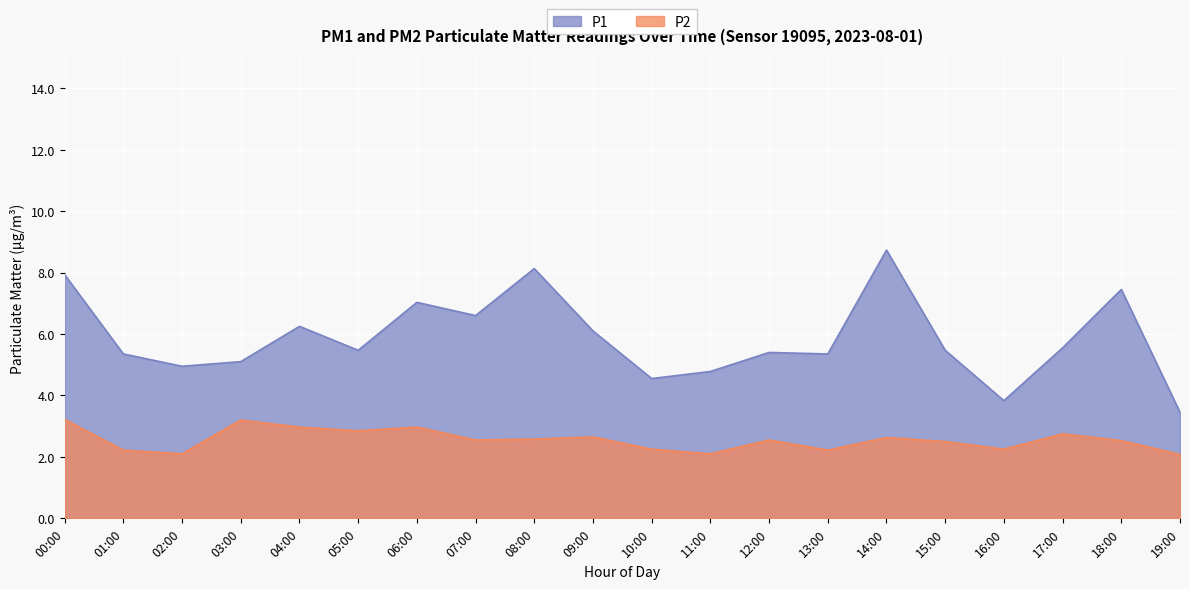

What is the label of the 2nd point from the left?

01:00